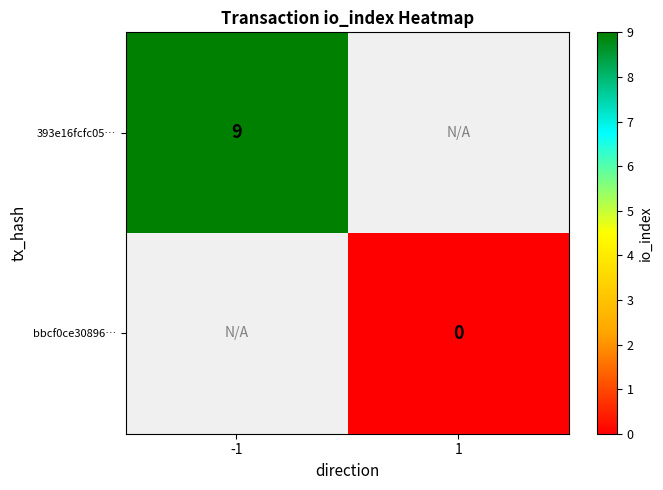

True or false: 393e16fcfc05… has a value of 4 at -1.

False